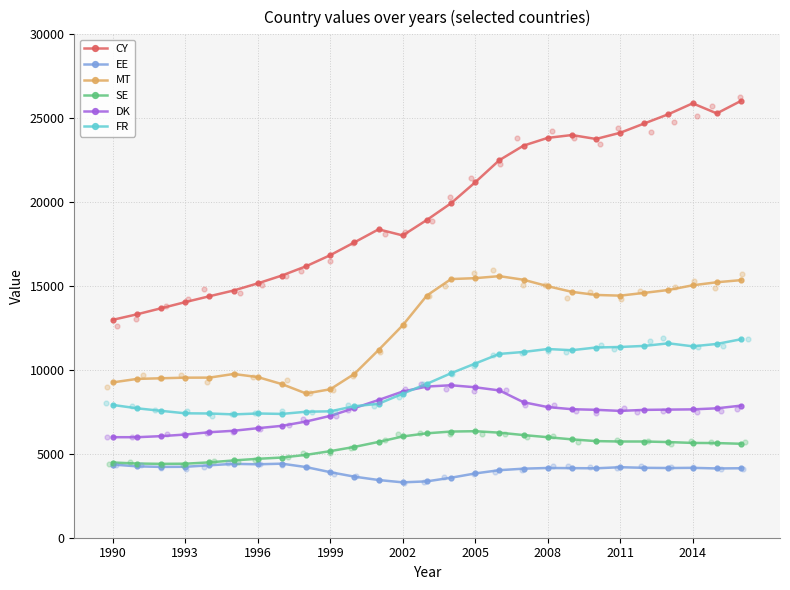

Which series reaches the maximum Y coordinate?

CY